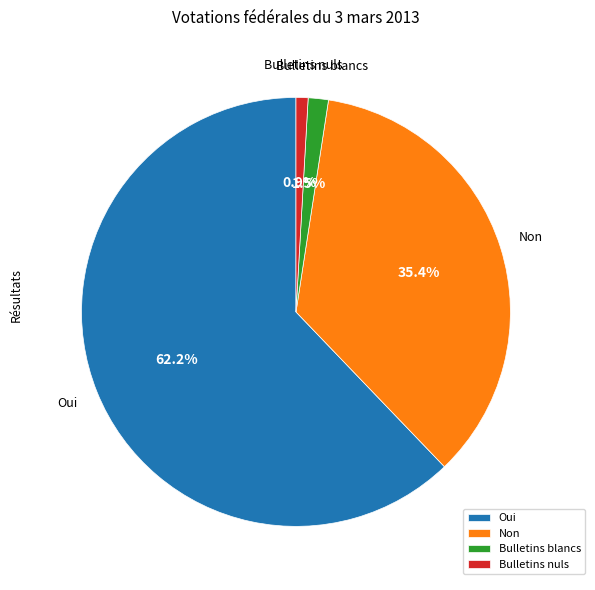

To the nearest percent, what is the difference between the Oui and Non slice percentages?

27%